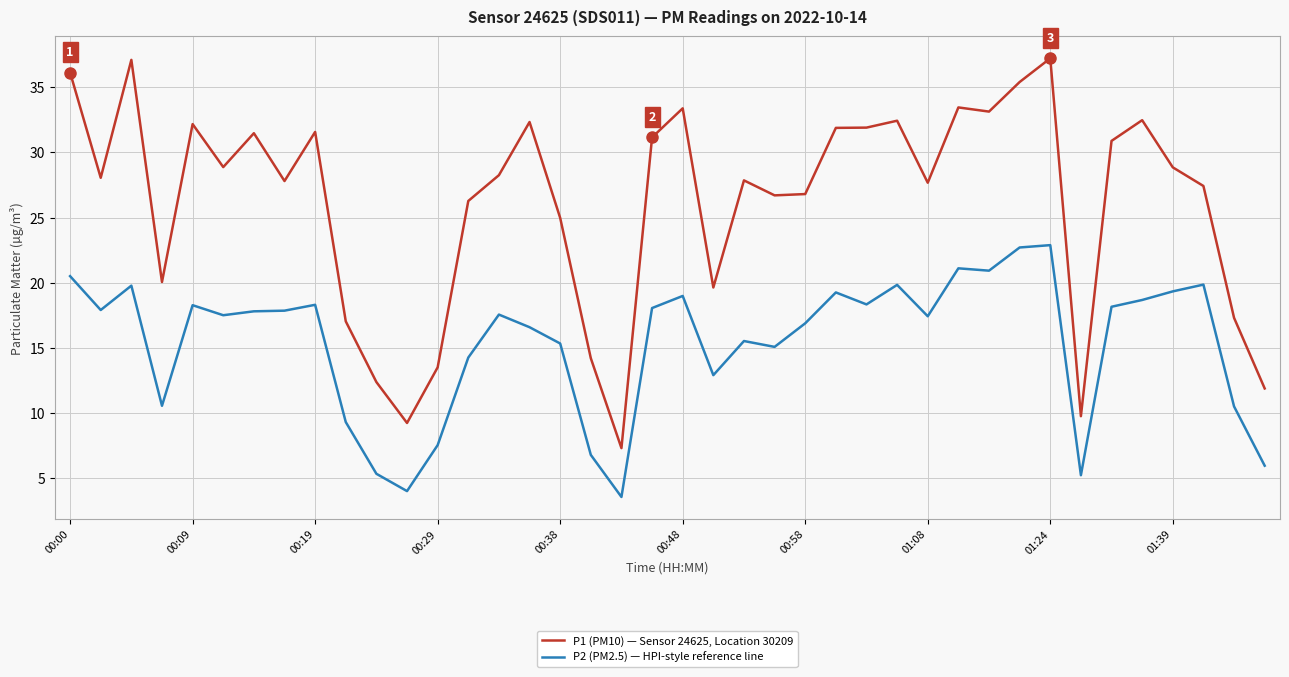

True or false: P1 (PM10) — Sensor 24625, Location 30209 and P2 (PM2.5) — HPI-style reference line intersect in this chart.

False